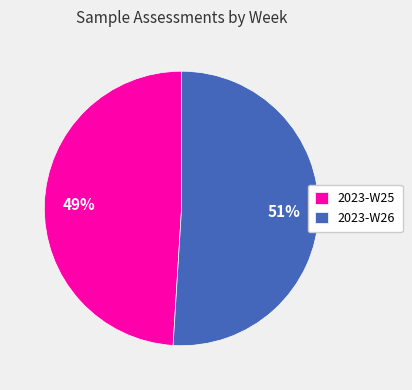

Is there any slice that represents more than half of the pie?

Yes